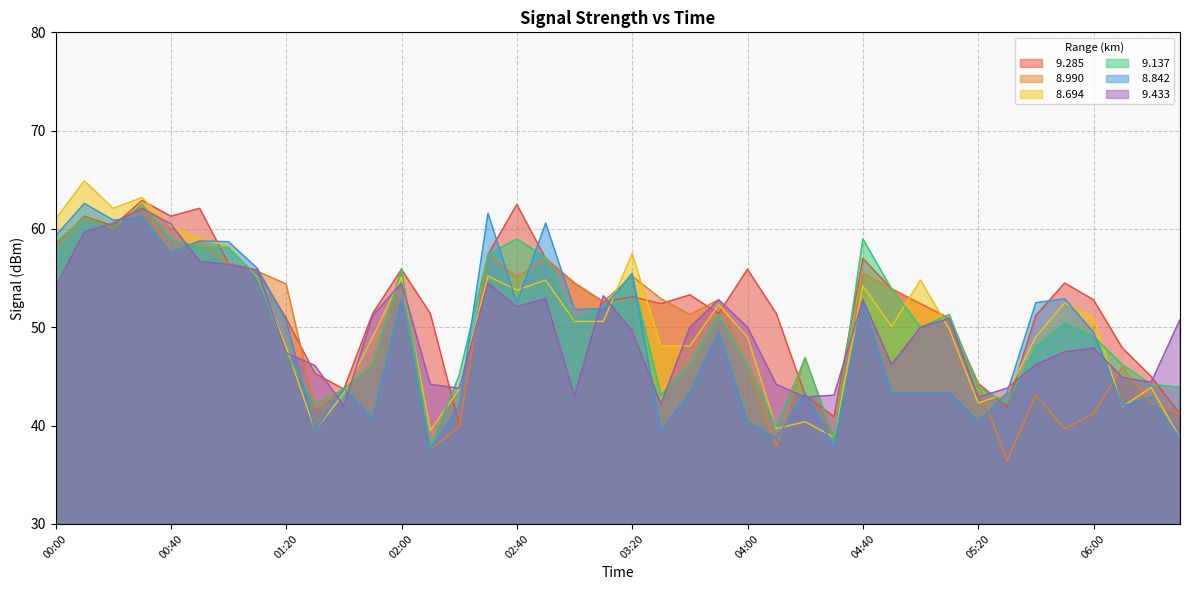

True or false:   9.285 has a value of 70.3 at 04:20.

False